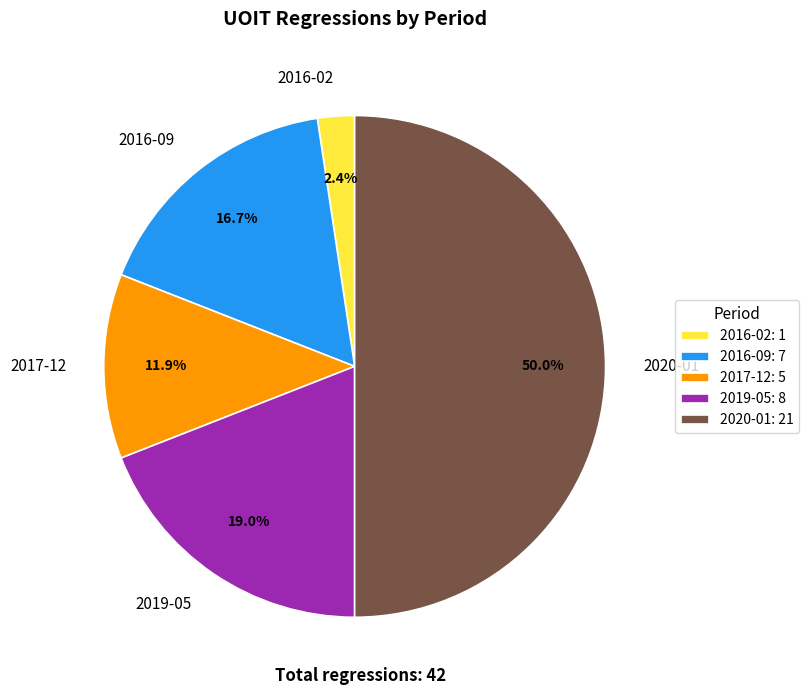

How many slices are in this pie chart?

5